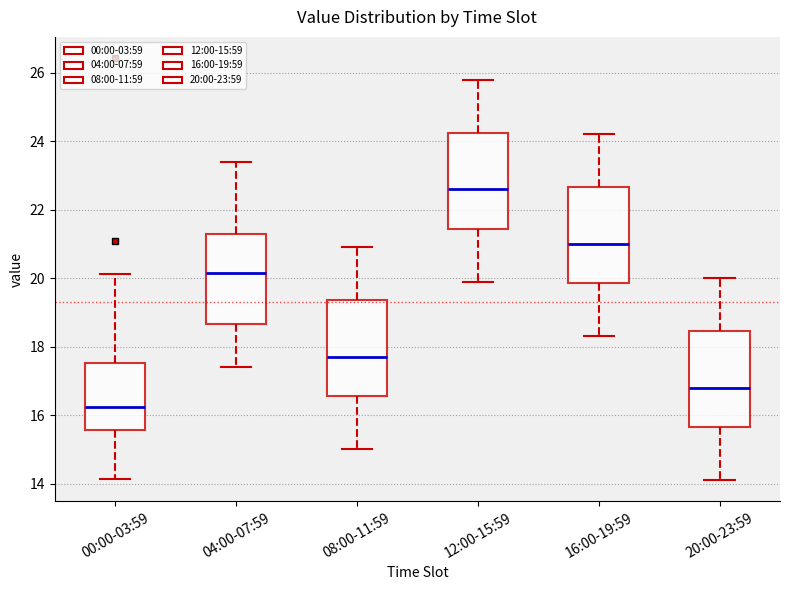

Which box has the lowest median line?

00:00-03:59